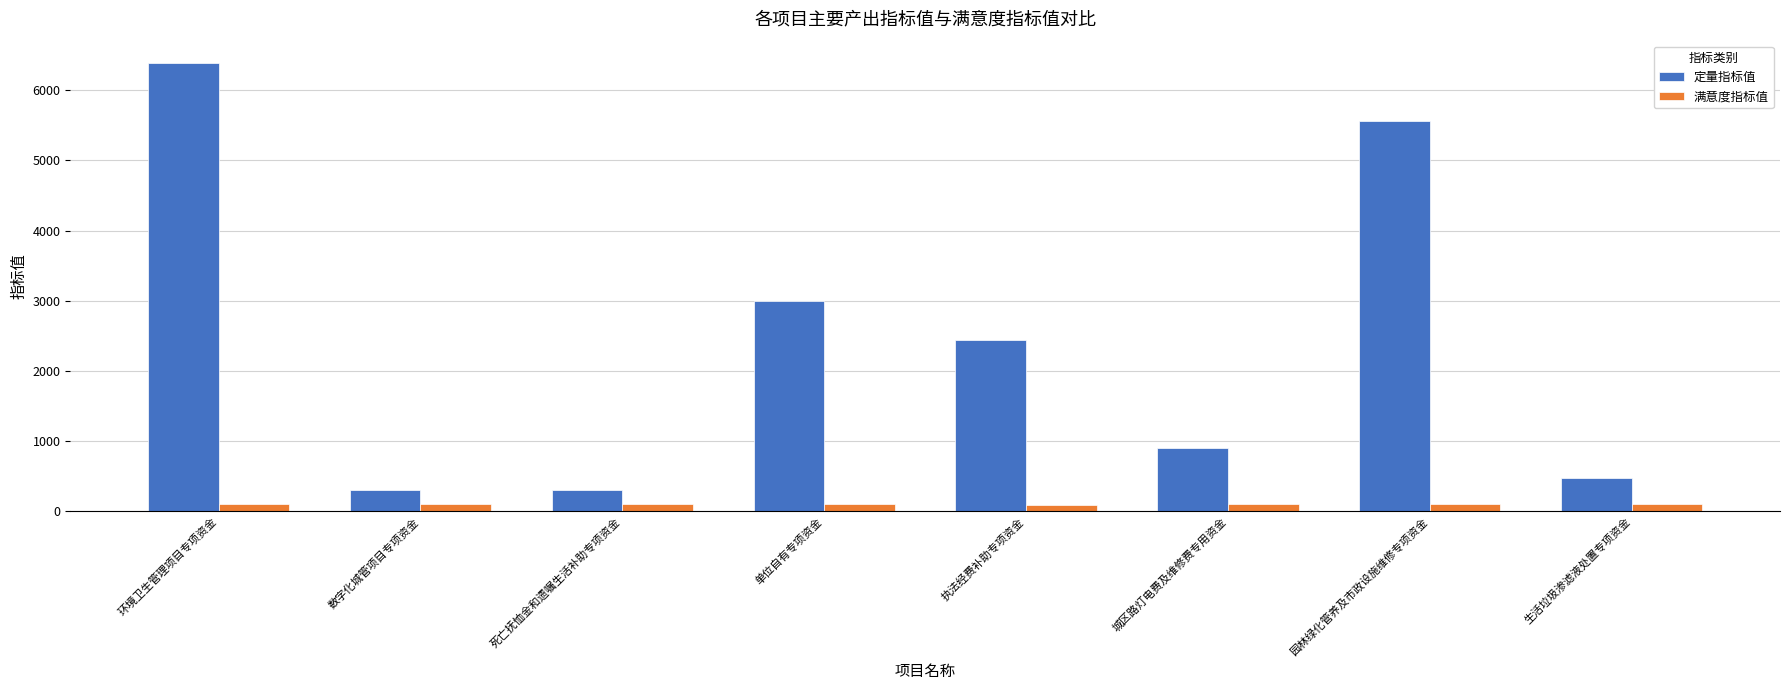

List the series in order of their overall mean, highest first.

定量指标值, 满意度指标值